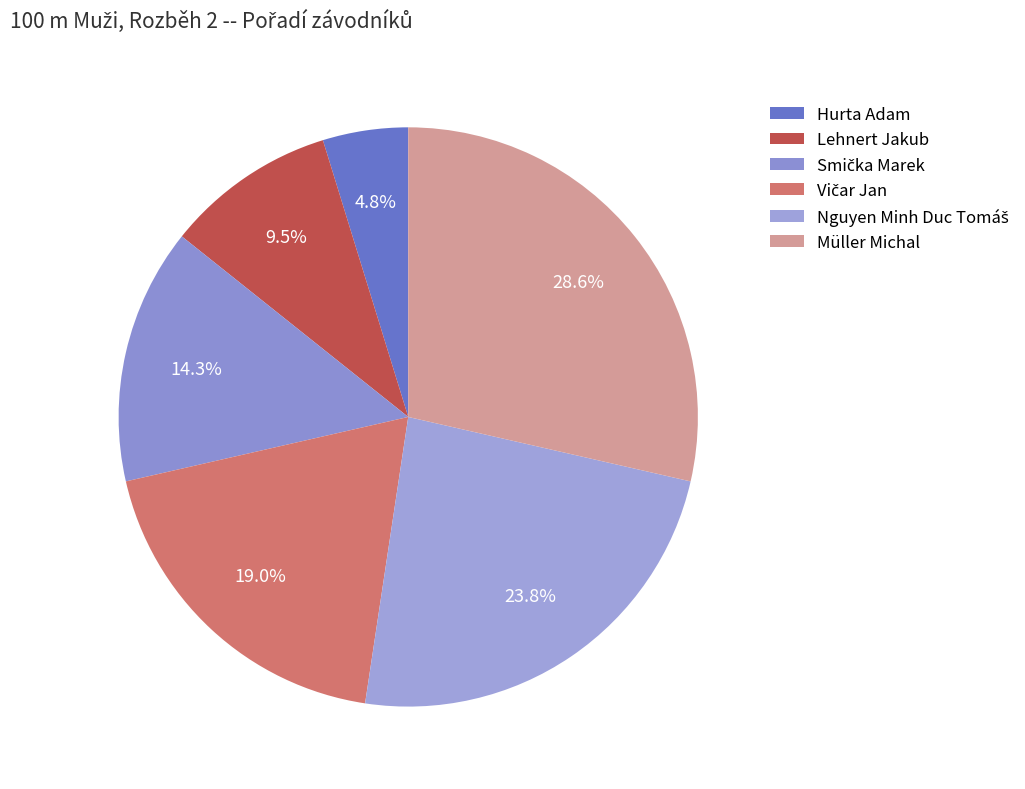

How much of the chart is everything except Nguyen Minh Duc Tomáš?

76.2%